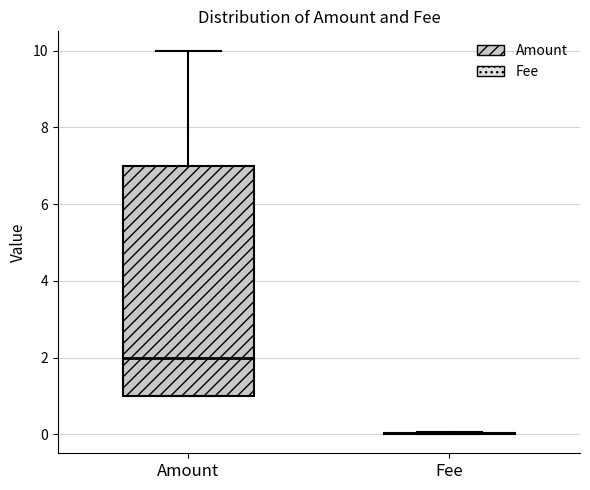

Which box is the tallest, from its lower edge to its upper edge?

Amount